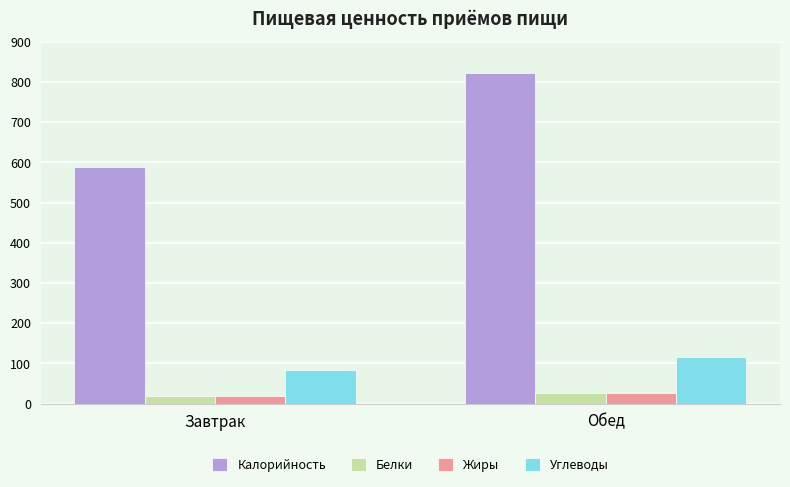

What is the label of the 2nd bar from the left?

Обед